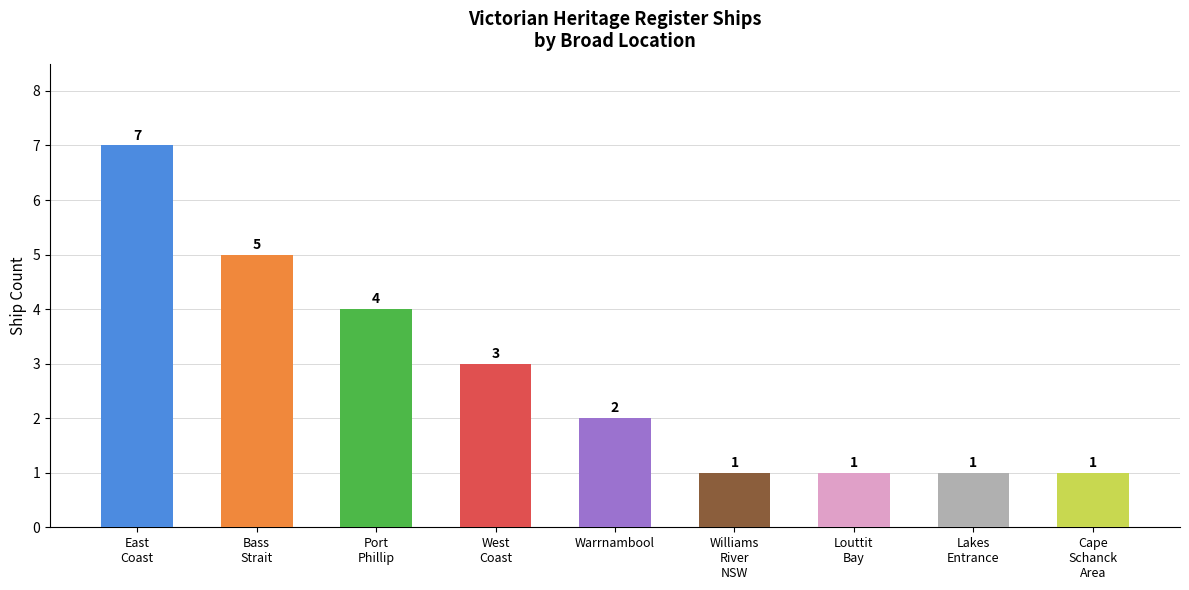

The value at Port
Phillip is 7. True or false?

False